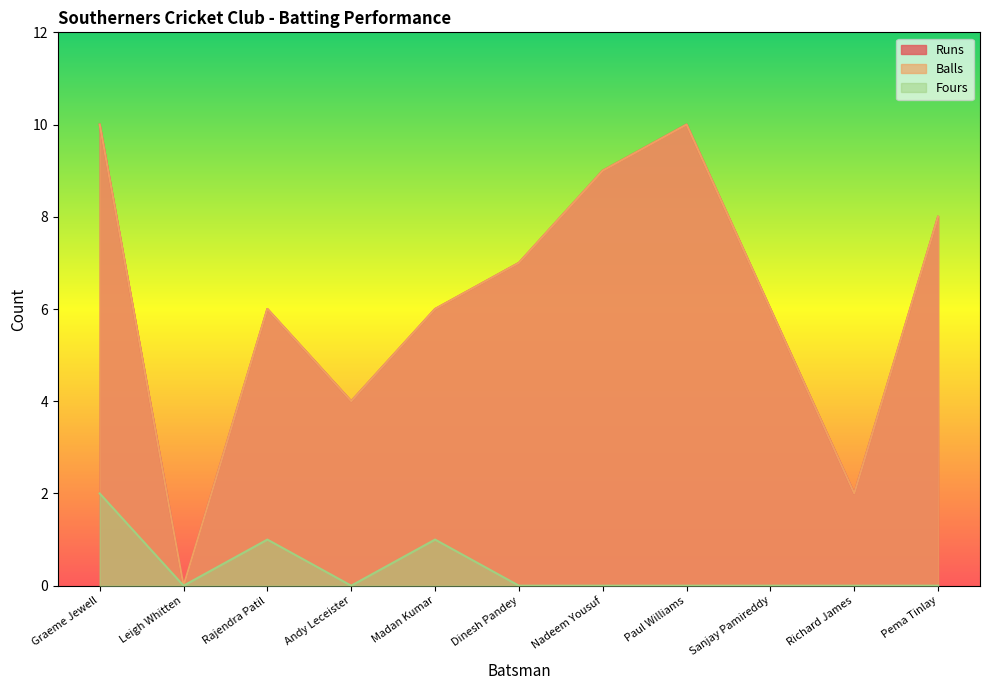

Which series has the largest total across all categories?

Runs